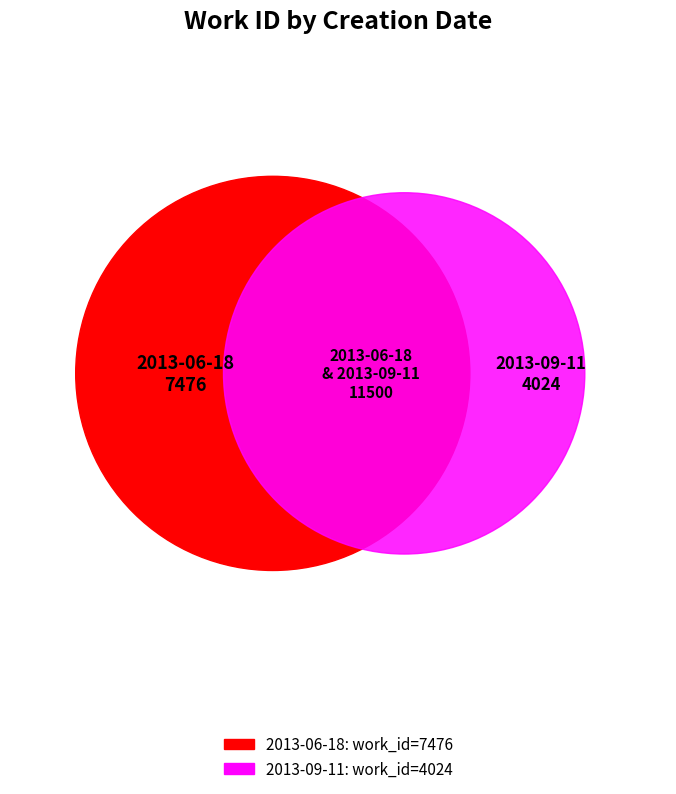

What percentage is the 2013-06-18 slice, to the nearest percent?

65%